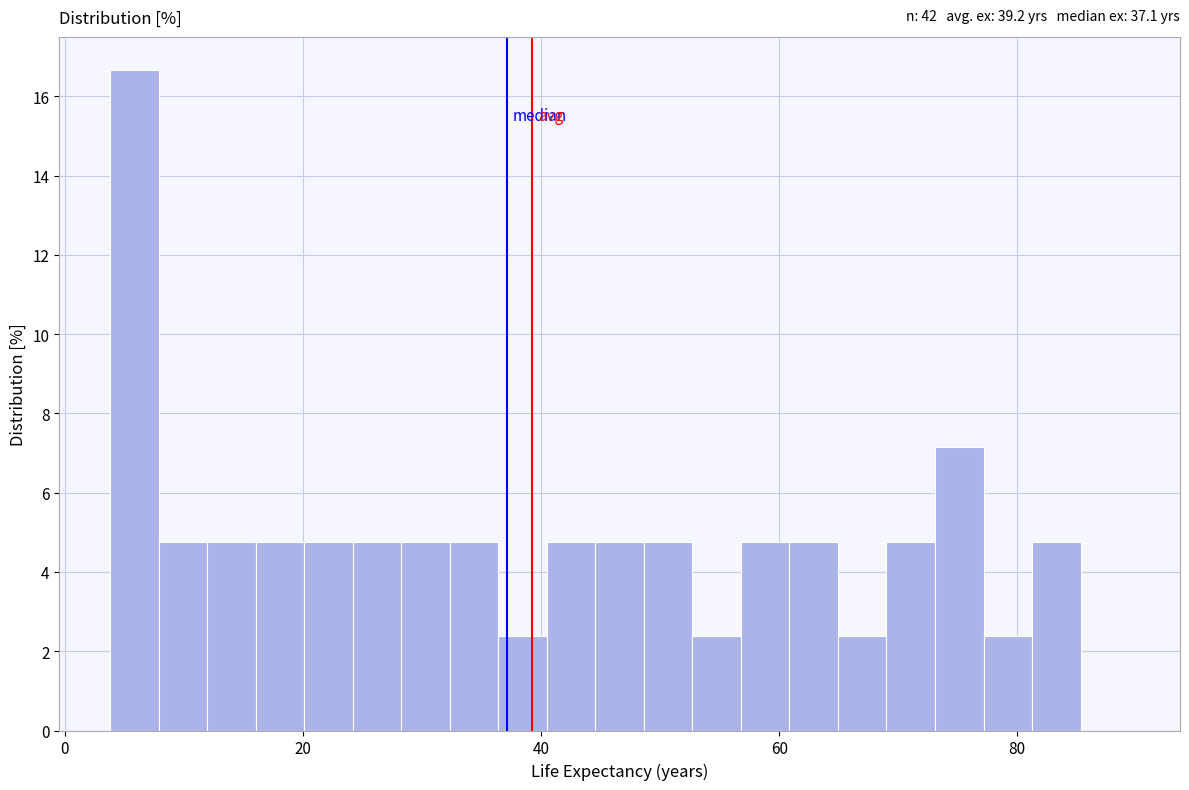

Read against the x-axis, roughly where is the centre of the tallest bar?

6